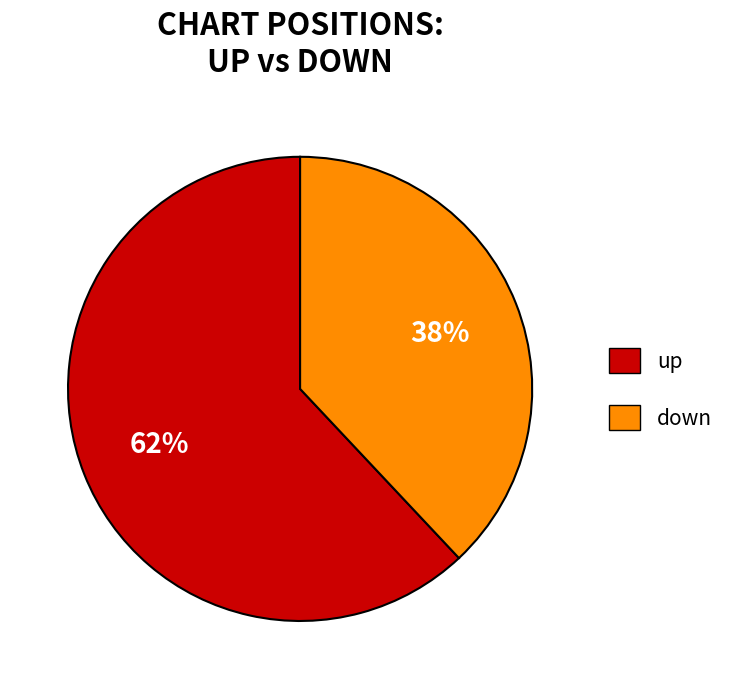

What is the smallest slice in the pie chart?

down